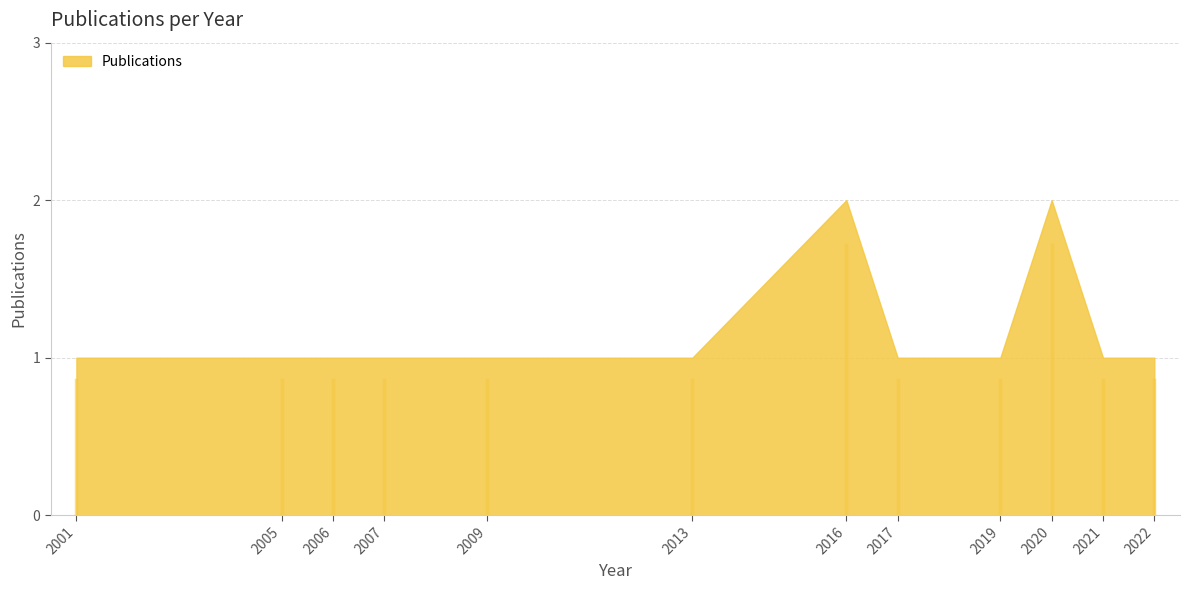

Reading left to right, list all the values displayed in this chart.

2001=1	2005=1	2006=1	2007=1	2009=1	2013=1	2016=2	2017=1	2019=1	2020=2	2021=1	2022=1